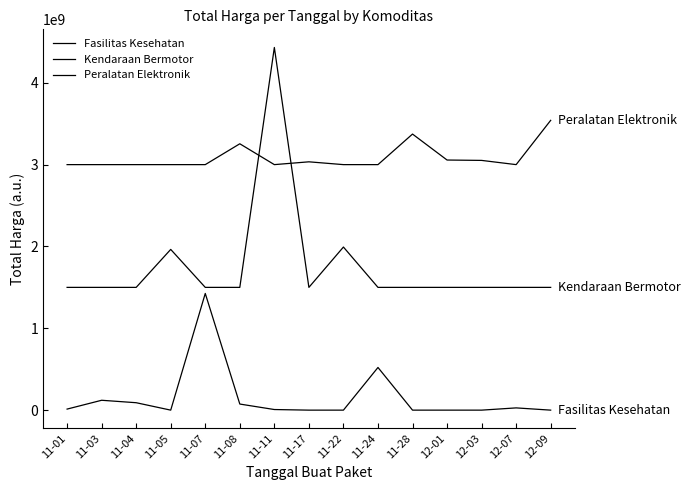

Which series has the largest total across all categories?

Peralatan Elektronik